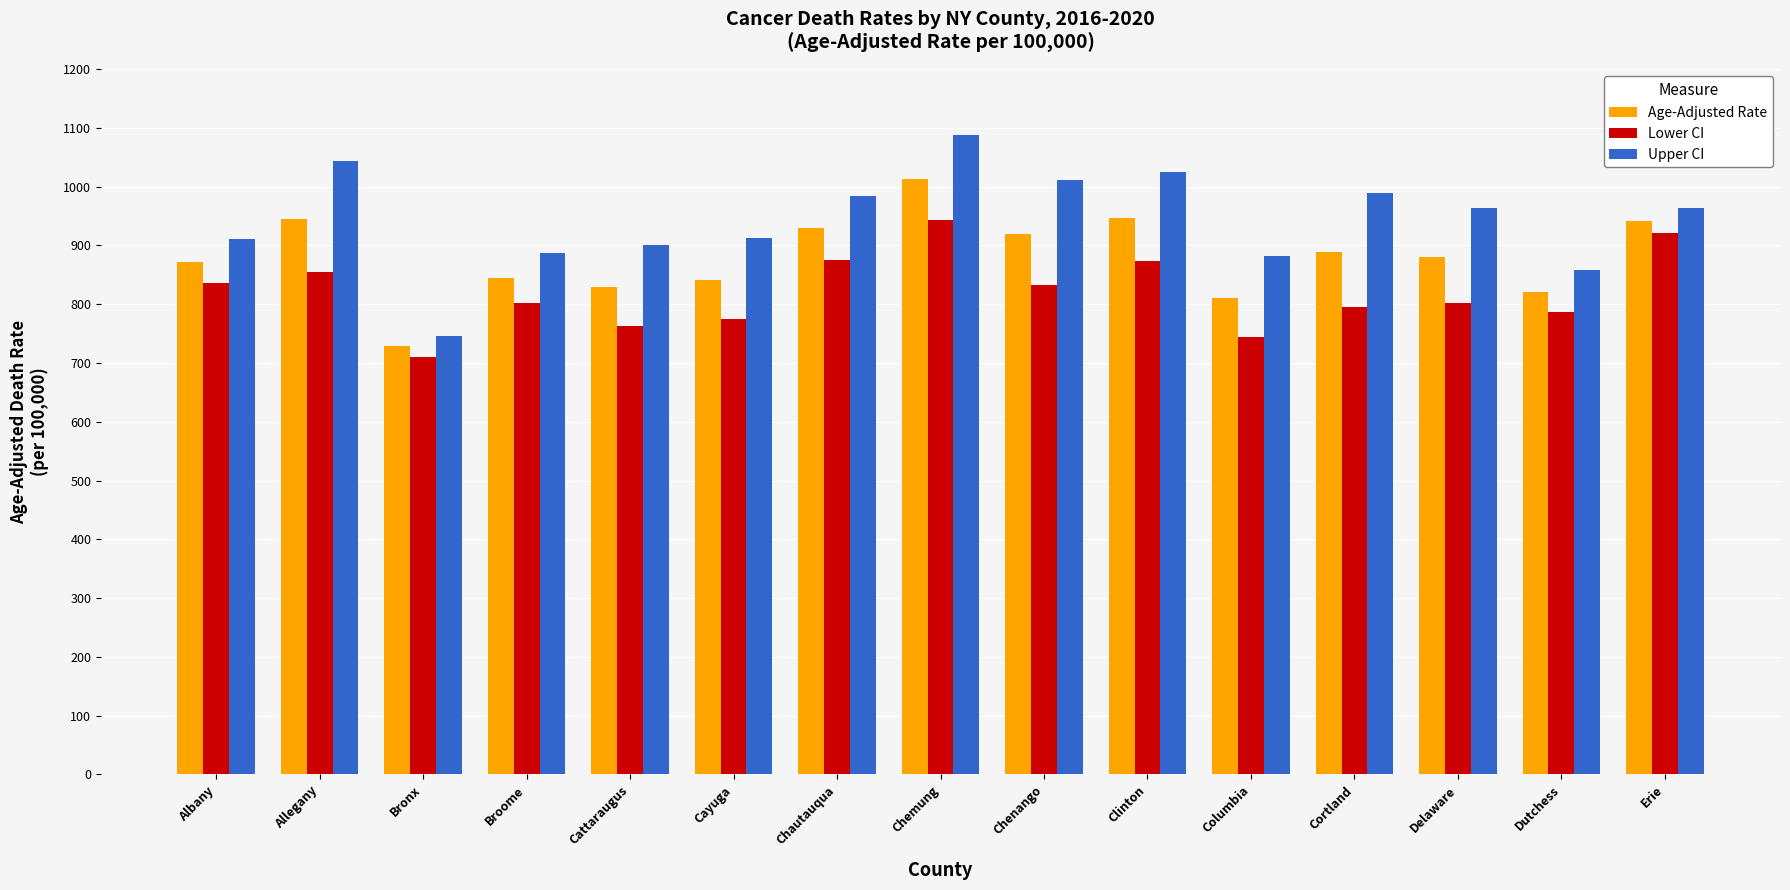

What is the label of the 5th bar from the left?

Cattaraugus